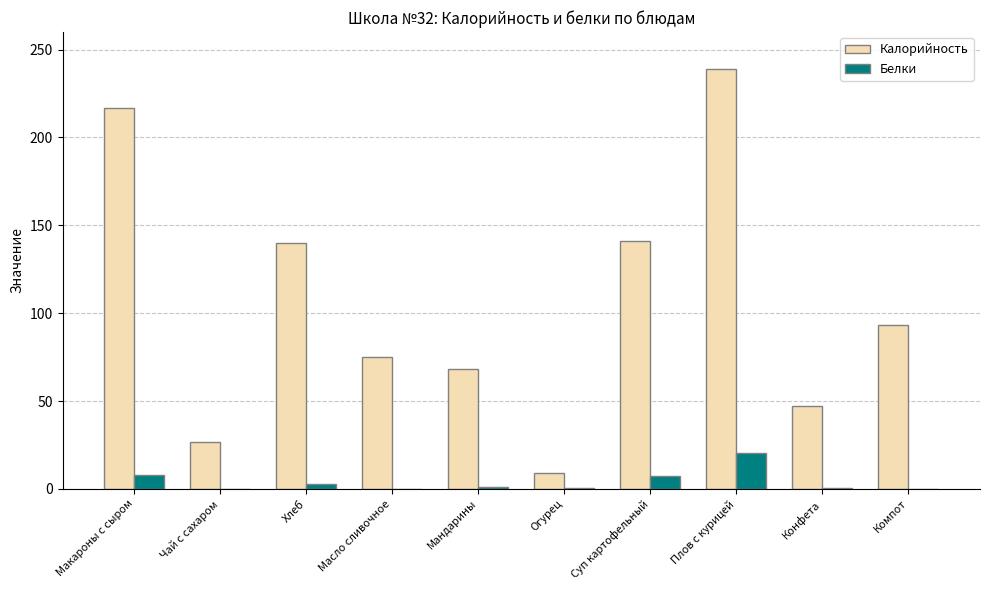

Which series changed the most between Макароны с сыром and Суп картофельный?

Калорийность